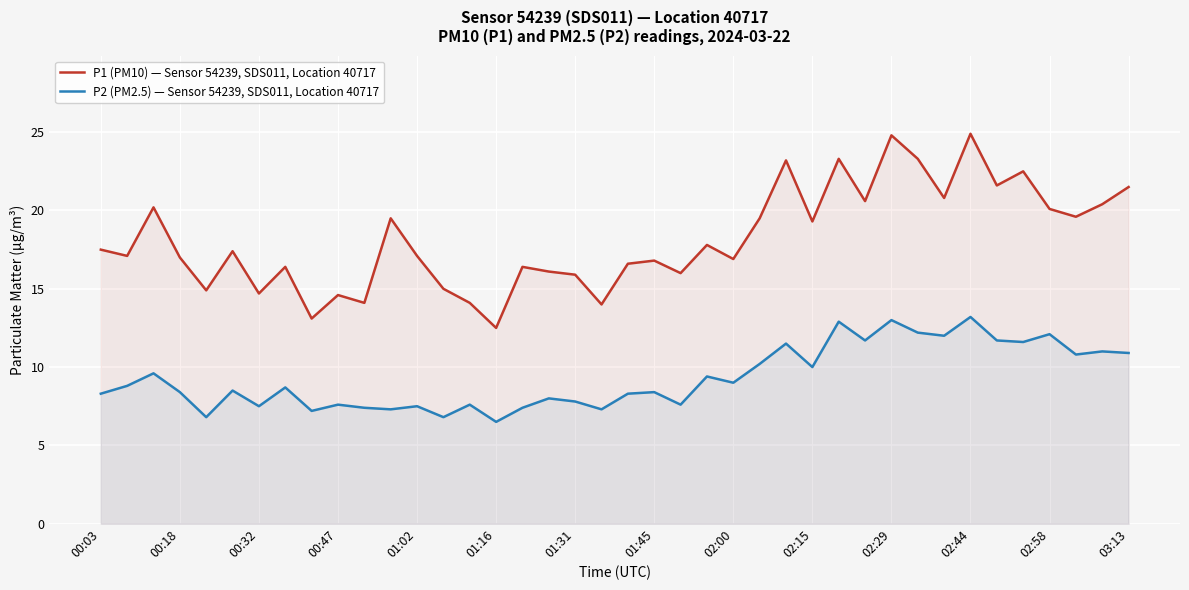

The value of P2 (PM2.5) — Sensor 54239, SDS011, Location 40717 at 17 is 10.7. True or false?

False